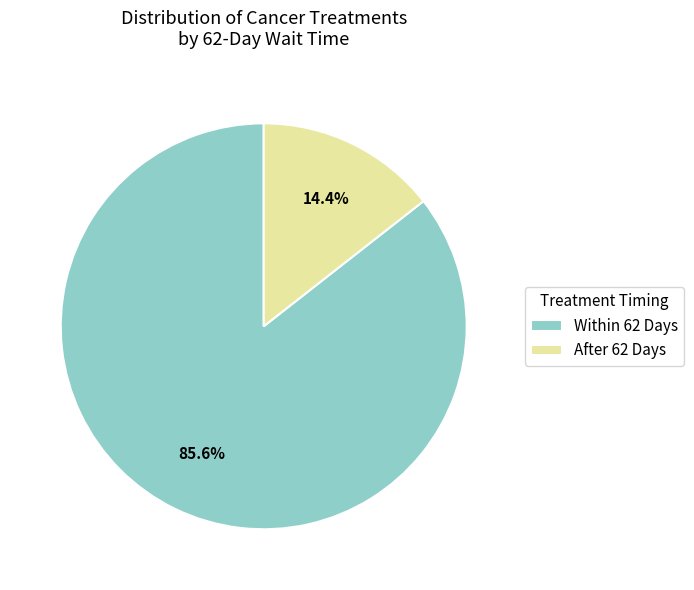

Does any single category account for the majority?

Yes